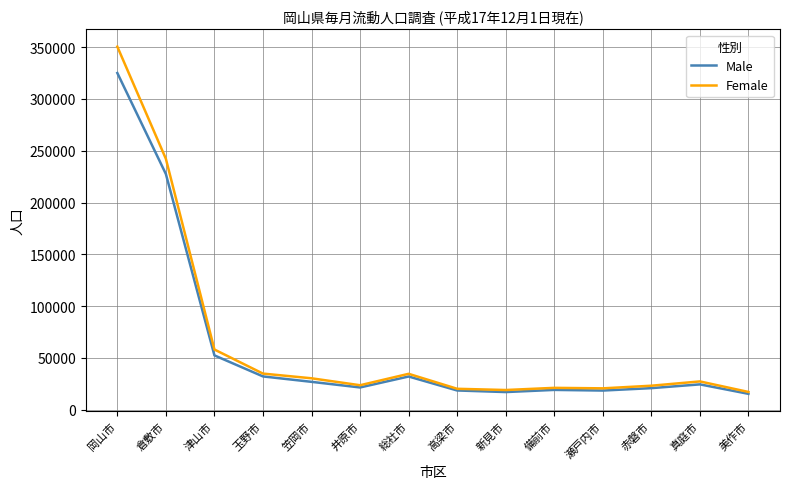

Which category has the highest value in the Male series?

岡山市